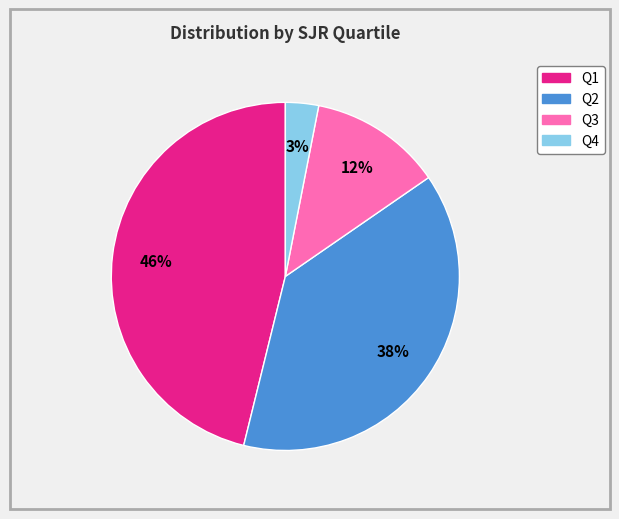

What is the largest slice in the pie chart?

Q1